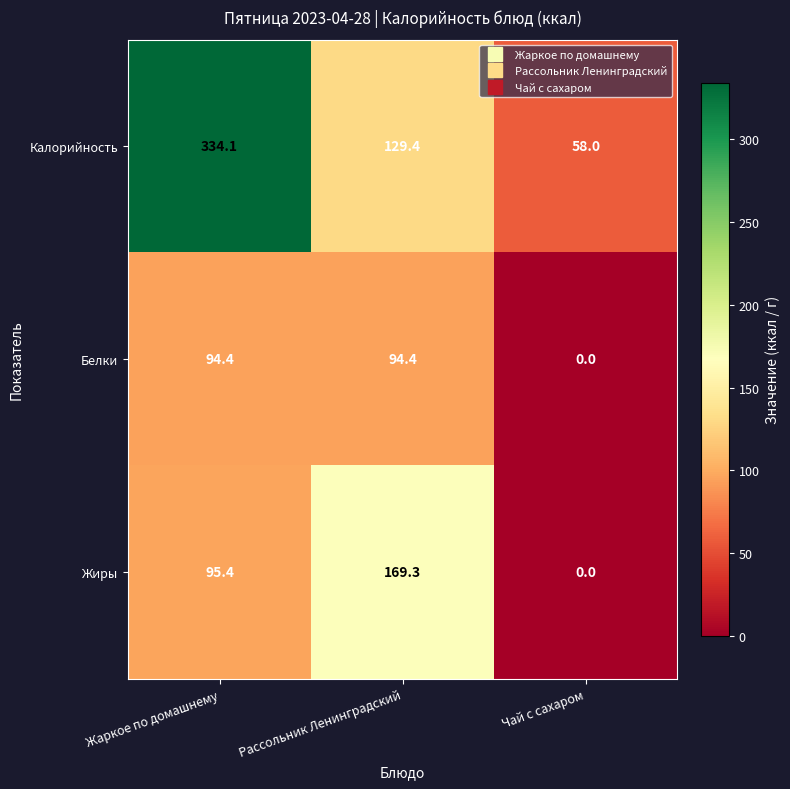

Reading right to left, transcribe all the data shown in this chart.

Калорийность: Чай с сахаром=58.0	Рассольник Ленинградский=129.4	Жаркое по домашнему=334.1
Белки: Чай с сахаром=0.0	Рассольник Ленинградский=94.4	Жаркое по домашнему=94.4
Жиры: Чай с сахаром=0.0	Рассольник Ленинградский=169.3	Жаркое по домашнему=95.4